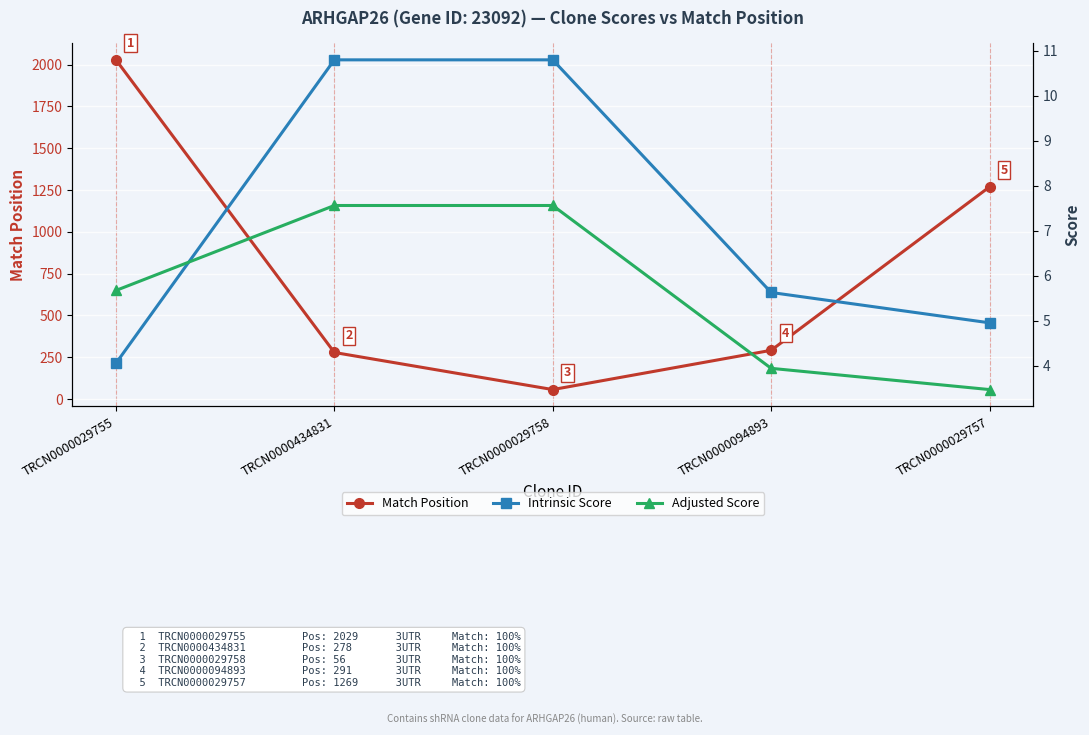

What position from the left is TRCN0000029757?

5